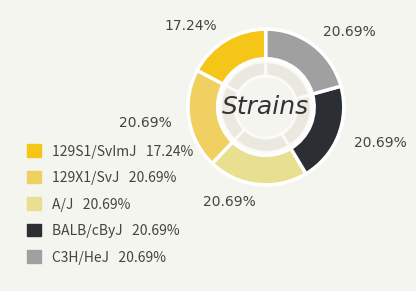

The A/J slice represents 21% of the pie. True or false?

True